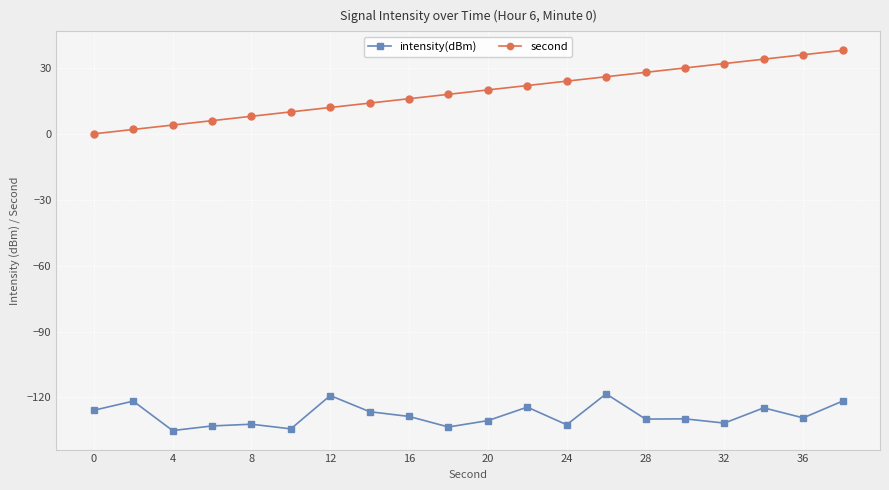

Which series has the widest spread of values?

second